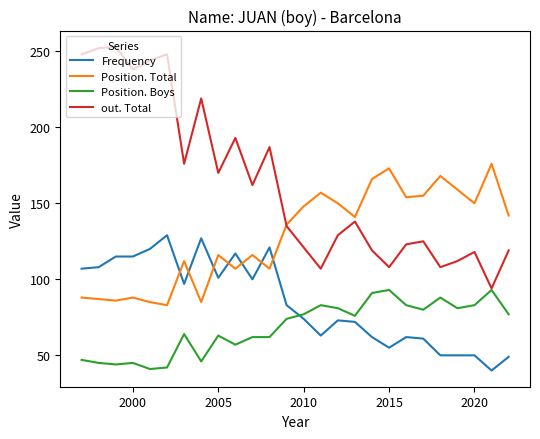

True or false: Position. Boys and Position. Total cross at least once.

False